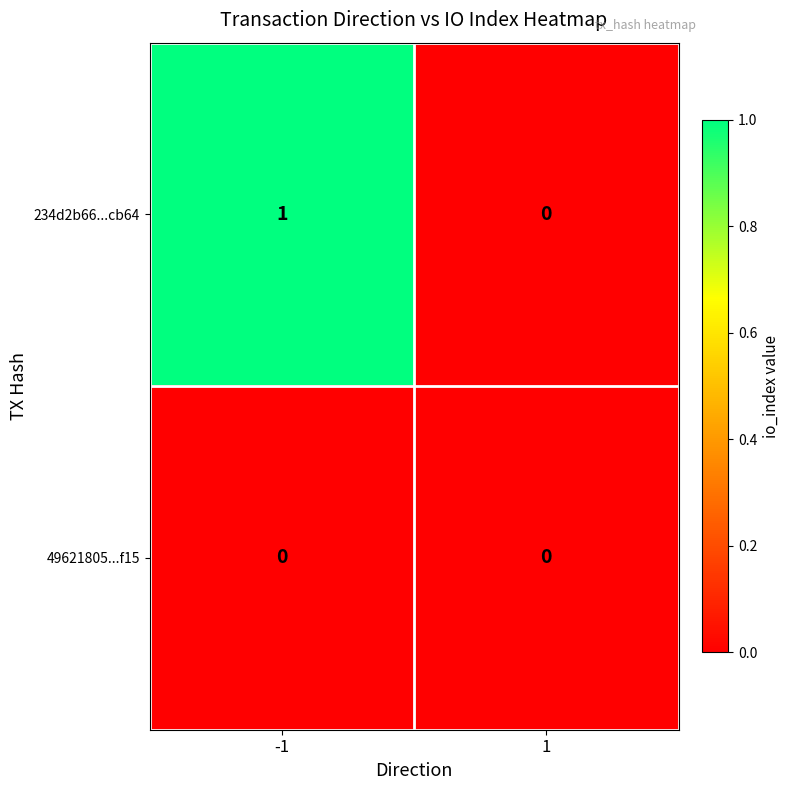

The value of 234d2b66...cb64 at -1 is 2. True or false?

False